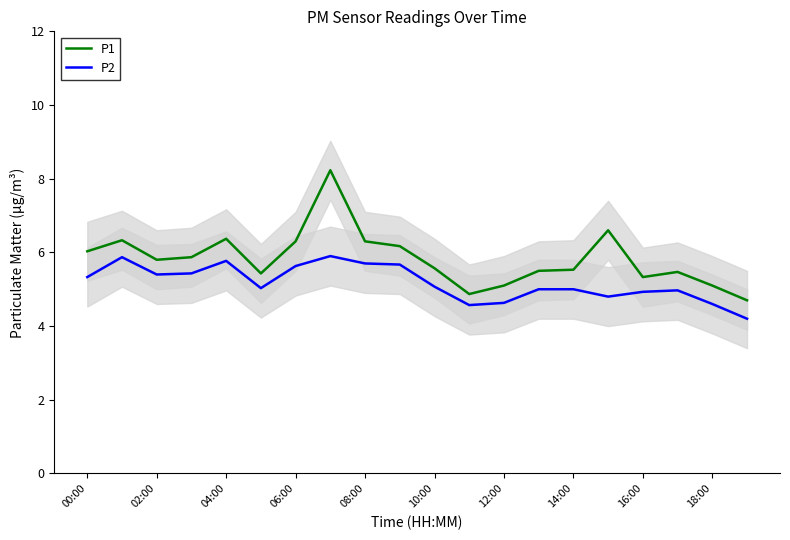

True or false: P1 and P2 intersect in this chart.

False